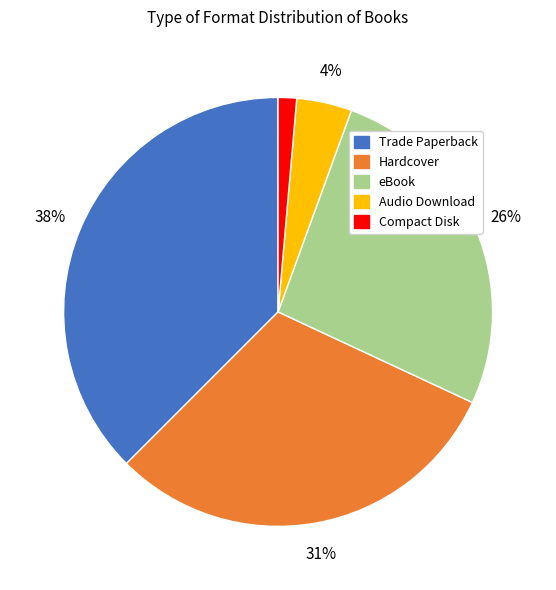

Combined, do Compact Disk and Audio Download account for over 50%?

No